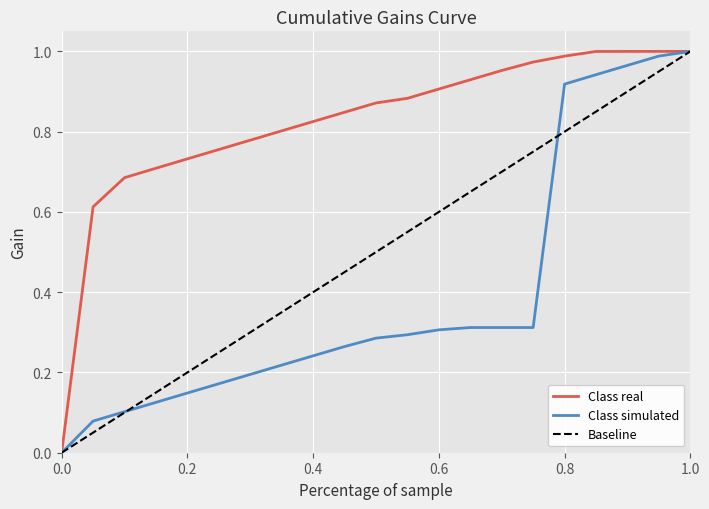

How many lines are shown in the chart?

3